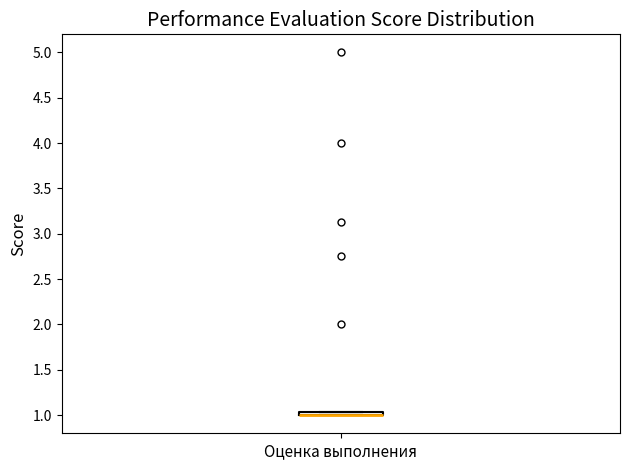

Where is the lower edge of the box for Оценка выполнения on the y-axis? The values are not printed on the chart, so give them approximately, as read against the axis.

1.00